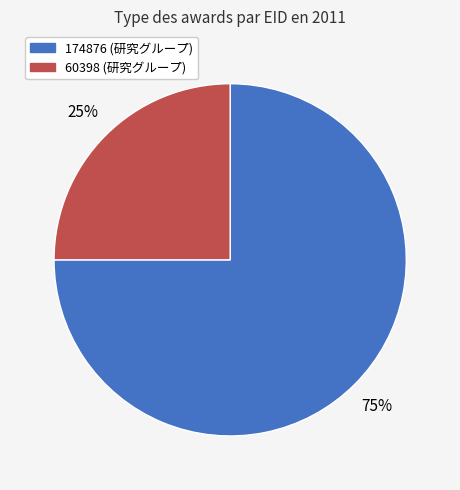

To the nearest percent, what is the average slice percentage?

50%